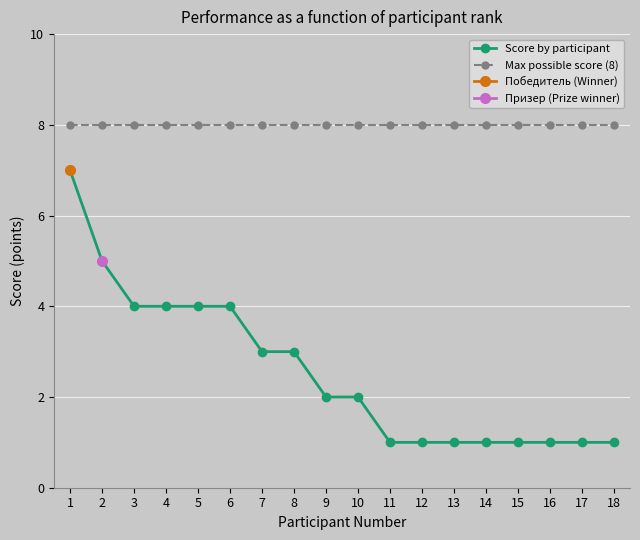

True or false: Max possible score (8) and Score by participant cross at least once.

False